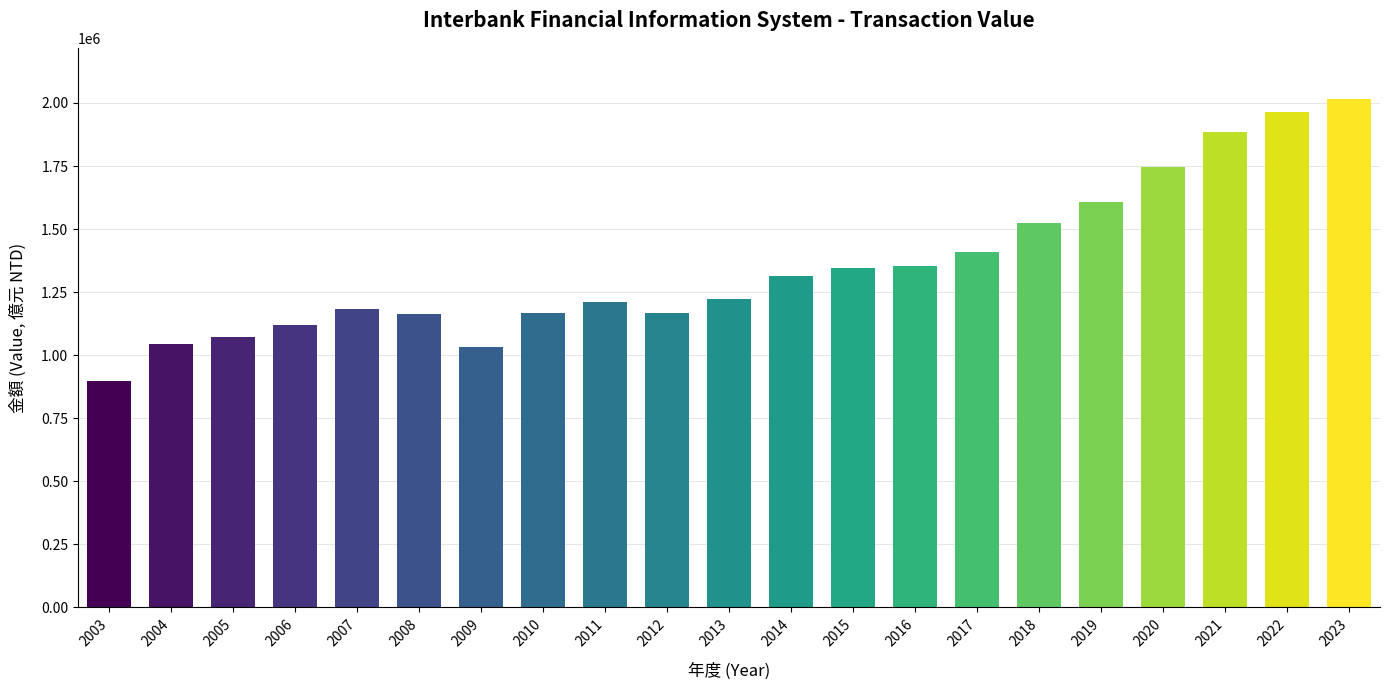

What value does the data have at 2006?

1118533